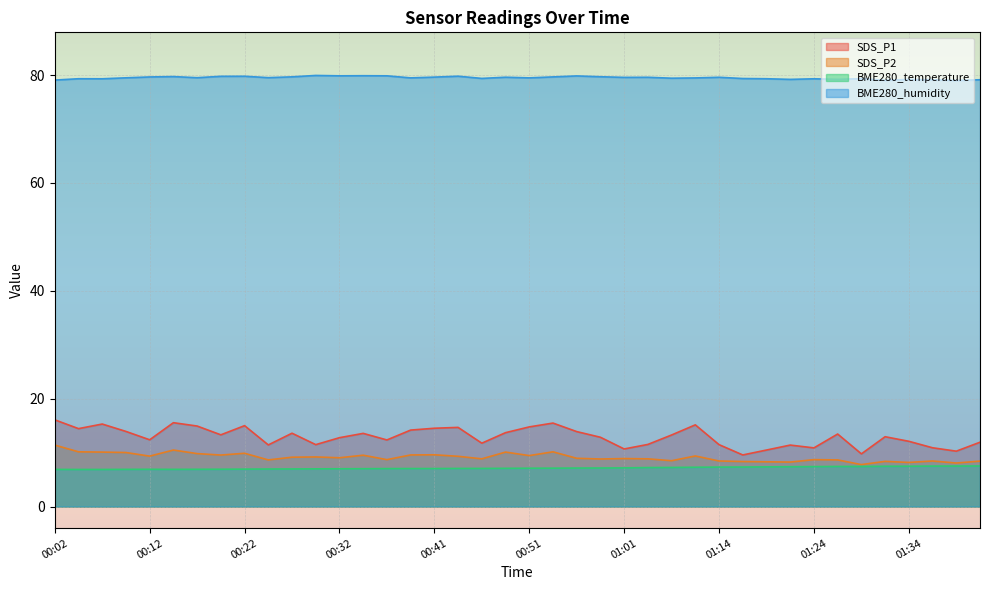

What is the sum of the BME280_humidity values at 01:39 and 01:31?

158.0